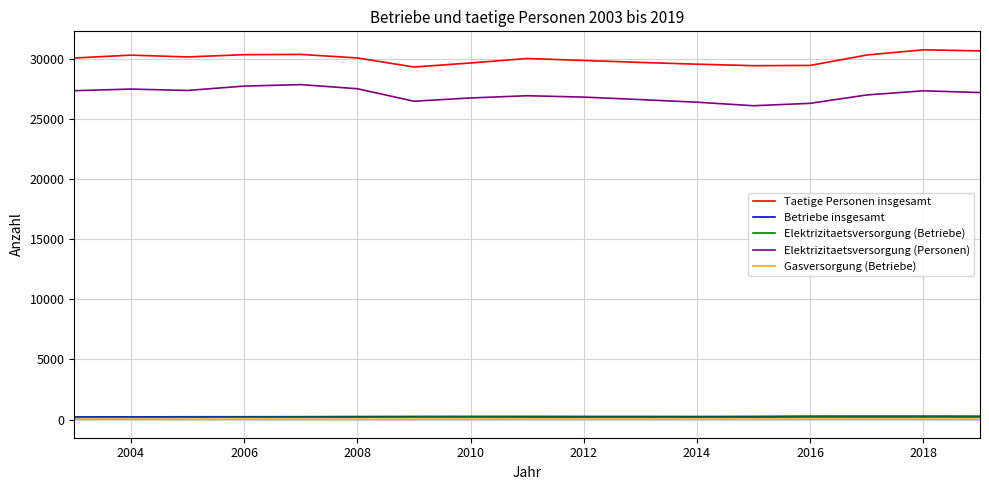

What is the difference between the maximum and minimum values in the Elektrizitaetsversorgung (Personen) series?

1759.5